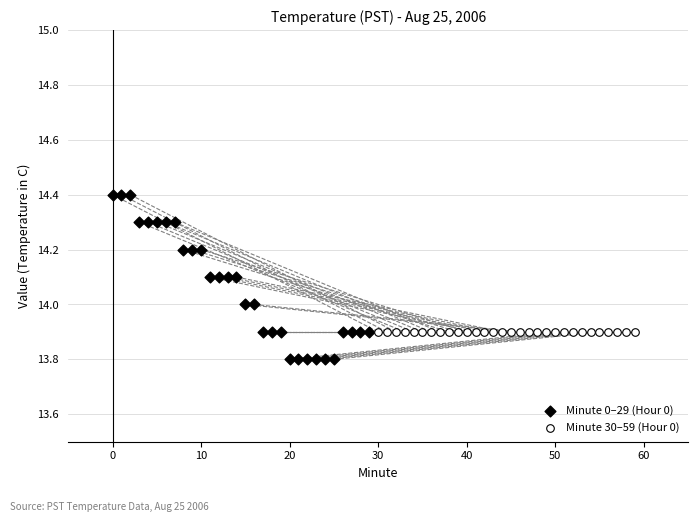

Which series reaches the minimum Y coordinate?

Minute 0–29 (Hour 0)